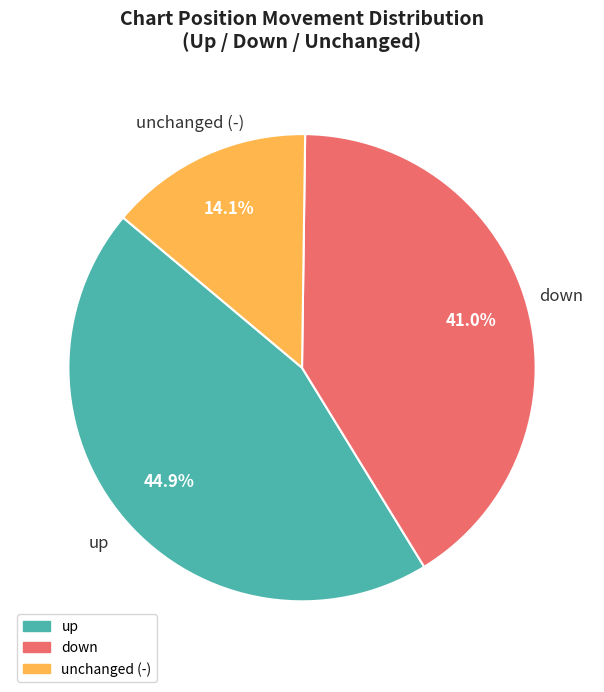

Is there any slice that represents more than half of the pie?

No